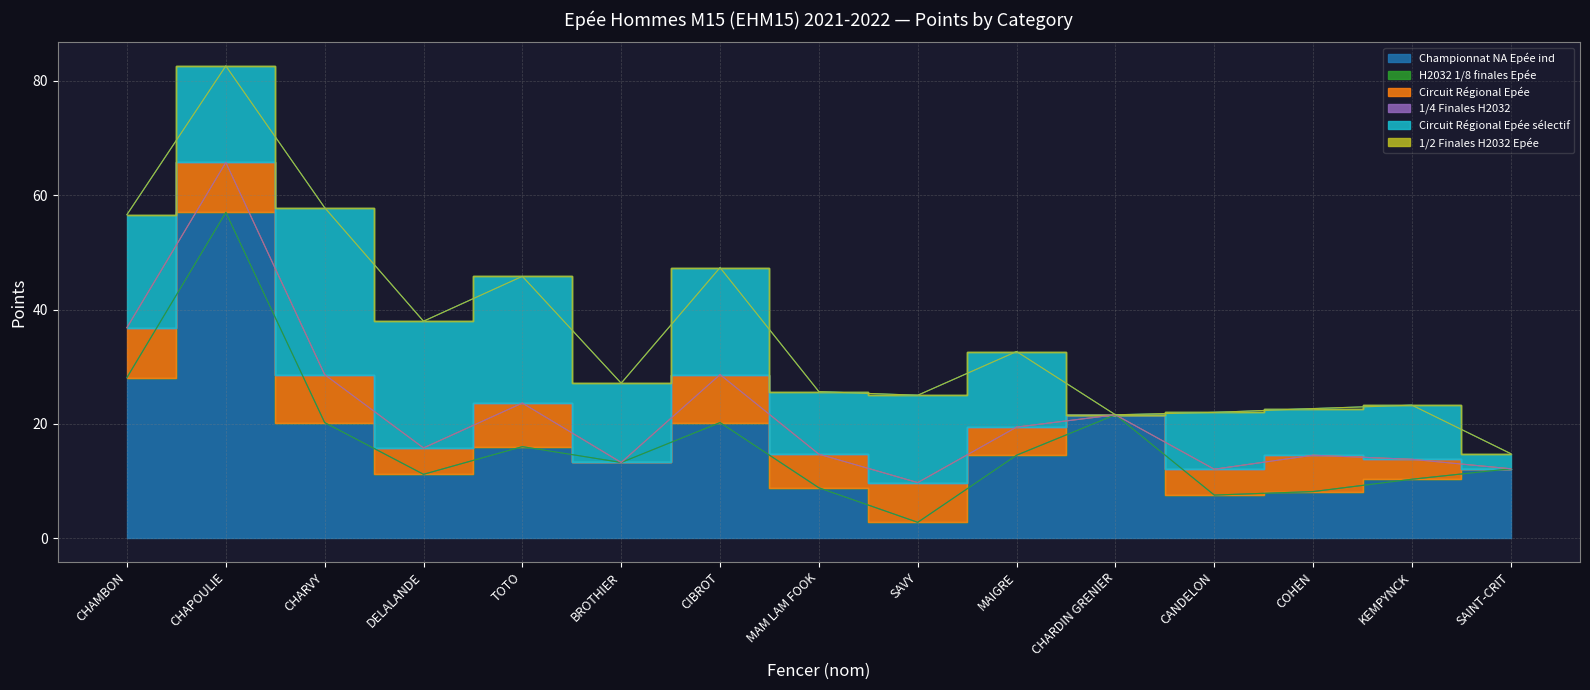

List the series in order of their peak value, lowest first.

H2032 1/8 finales Epée, 1/4 Finales H2032, 1/2 Finales H2032 Epée, Circuit Régional Epée, Circuit Régional Epée sélectif, Championnat NA Epée ind